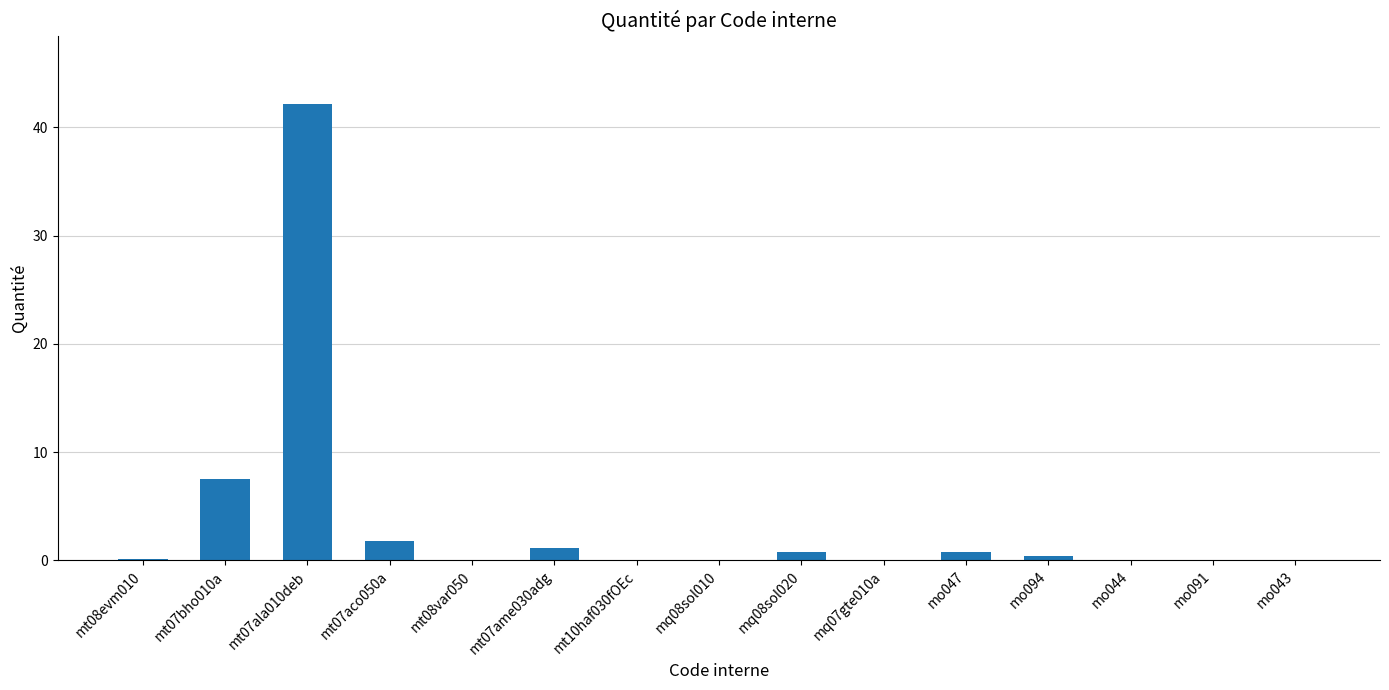

What is the sum of all values?

54.9